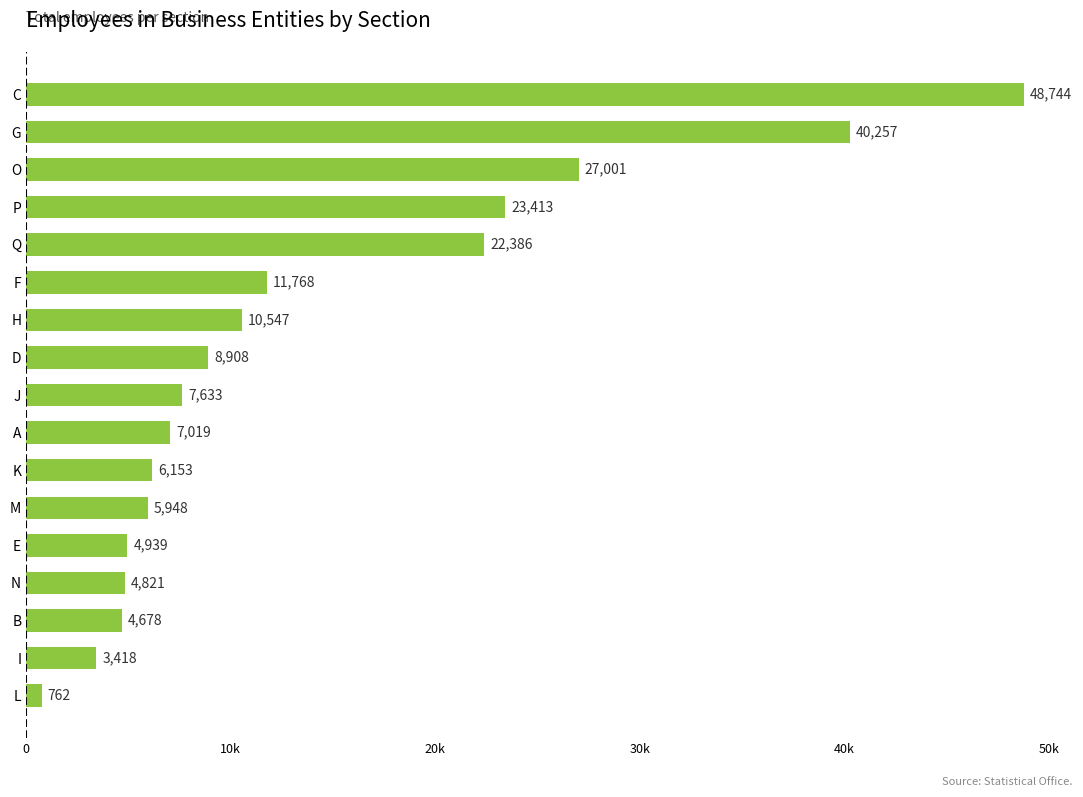

List the labels in order of value, smallest first.

L, I, B, N, E, M, K, A, J, D, H, F, Q, P, O, G, C